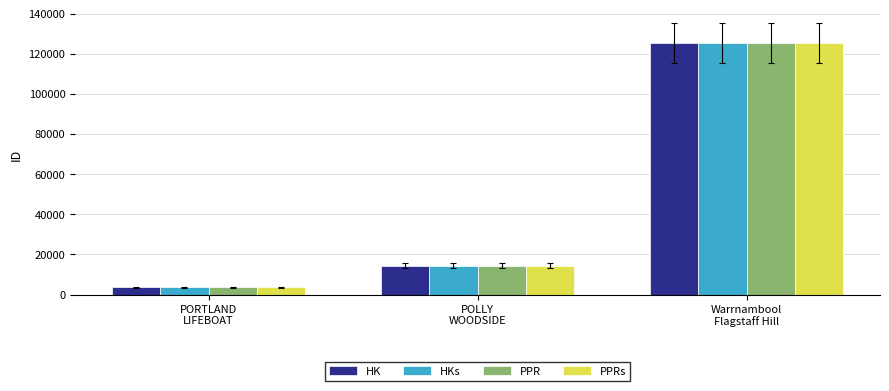

What is the sum of all HKs values?

143350